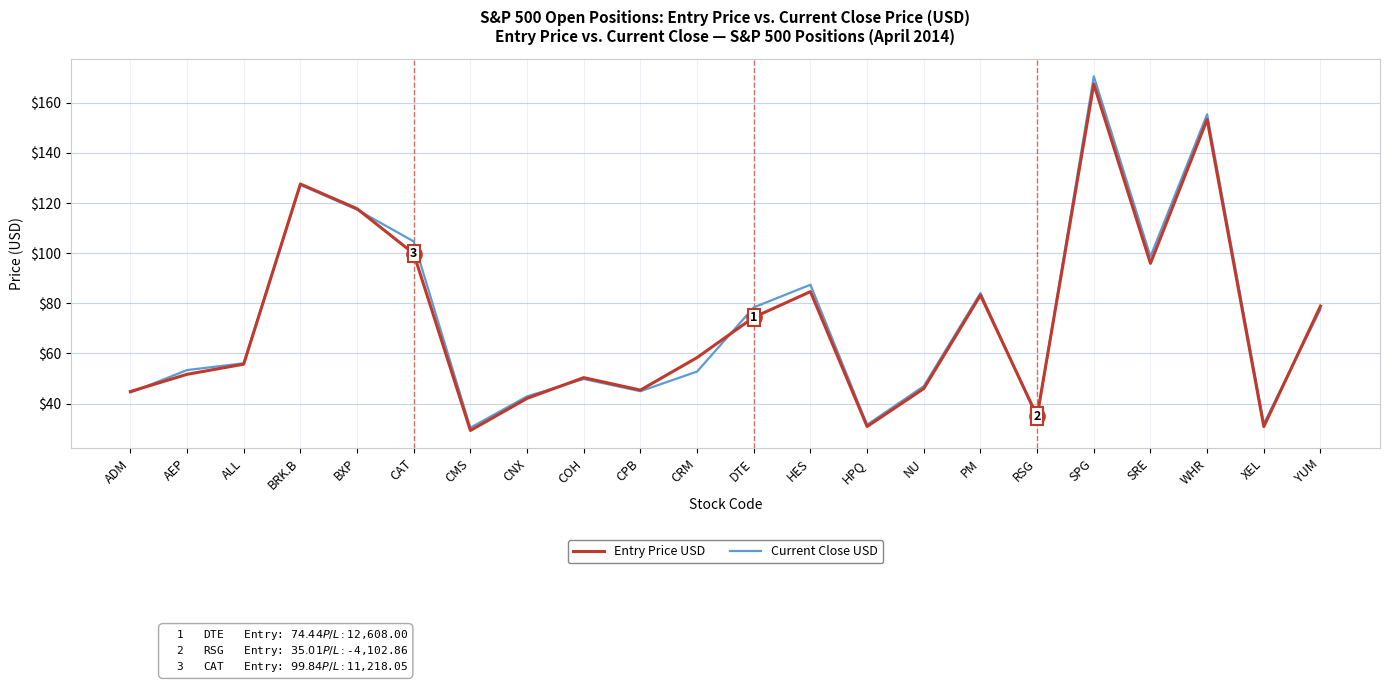

Which series has the widest spread of values?

Current Close USD